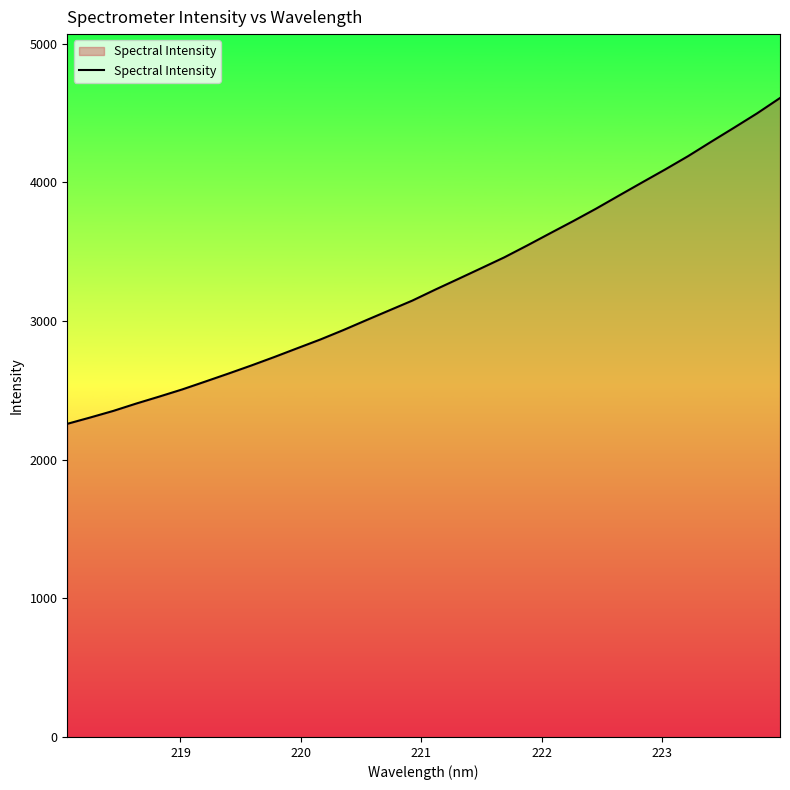

What is the difference between the maximum and minimum values?

2349.4